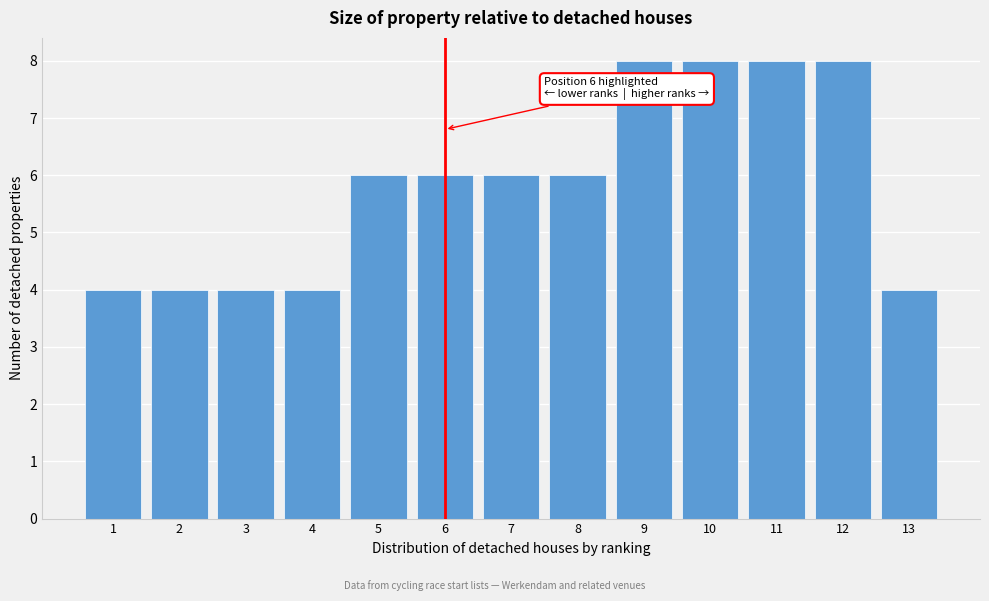

Reading left to right, what are all the values shown in this chart?

1=4	2=4	3=4	4=4	5=6	6=6	7=6	8=6	9=8	10=8	11=8	12=8	13=4